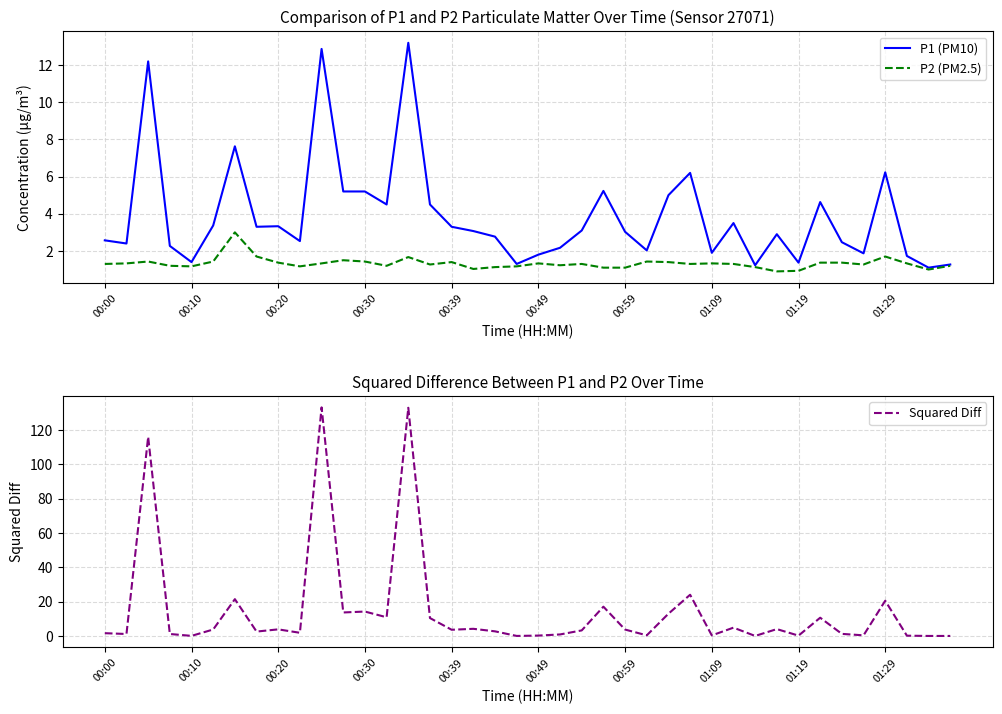

The value of P1 (PM10) at 00:20 is 5.4. True or false?

False